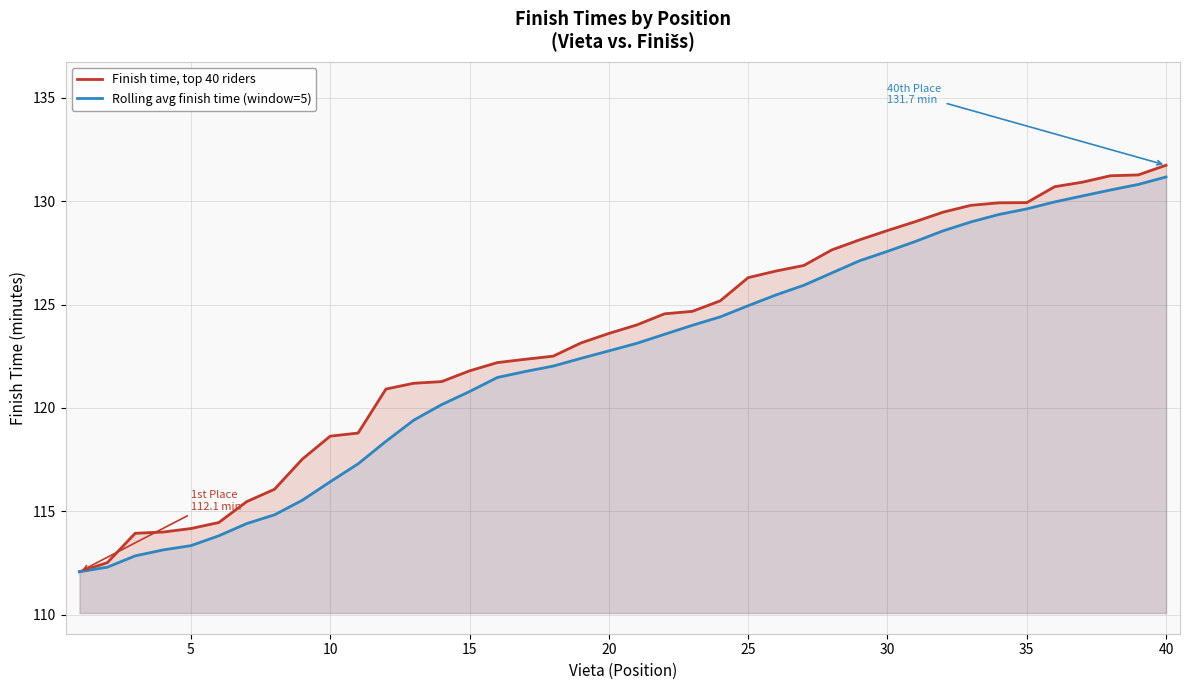

True or false: Finish time, top 40 riders and Rolling avg finish time (window=5) cross at least once.

False